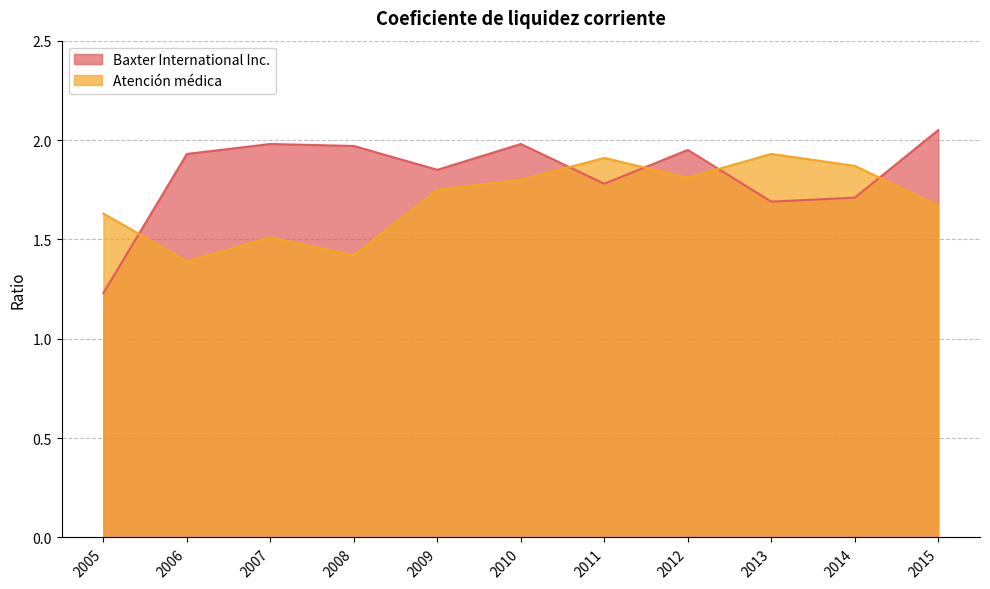

At how many categories does at least one series exceed 1?

11